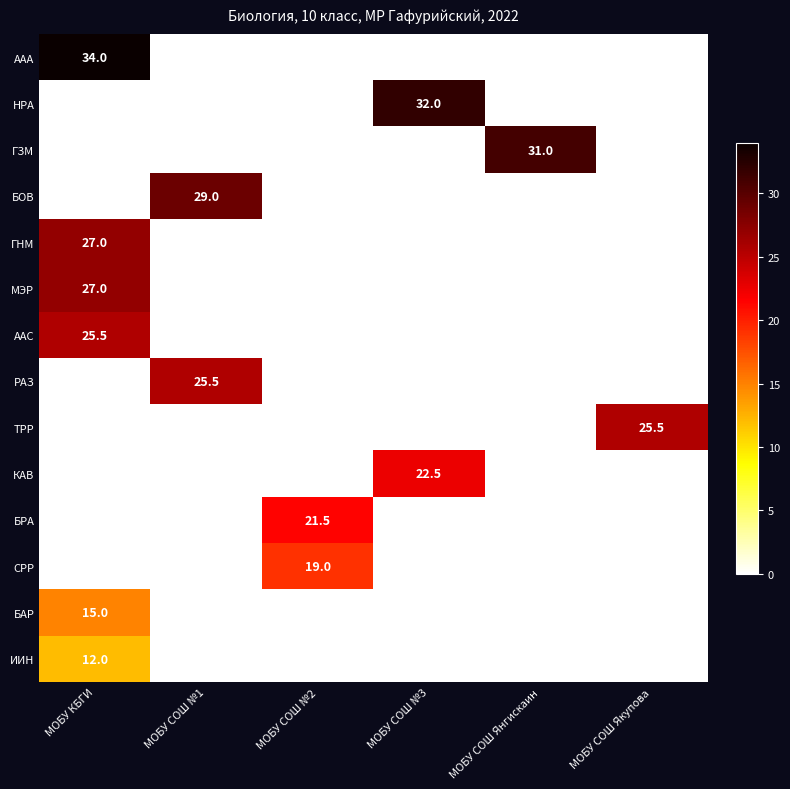

What is the average value of the БАР series?

2.5